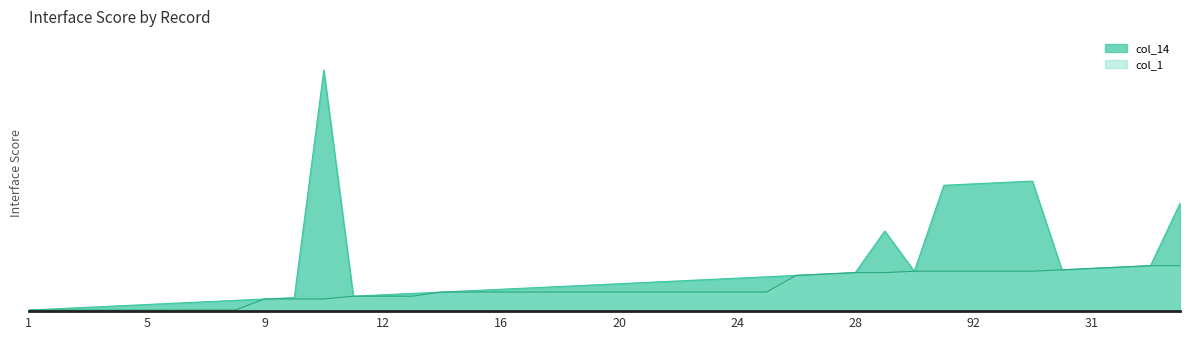

What is the lowest value of the col_1 series?

1